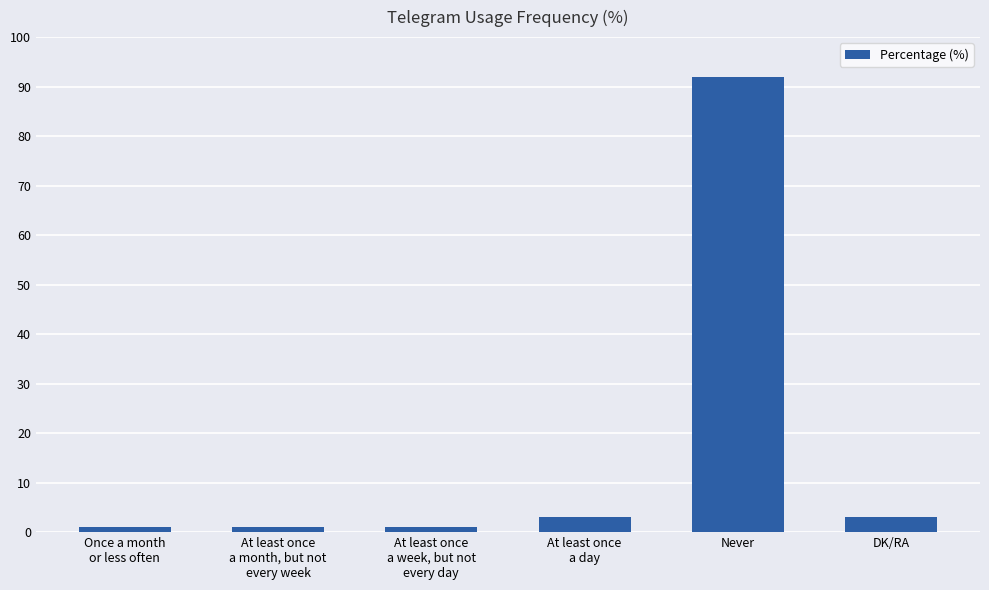

What is the sum of all values?

101